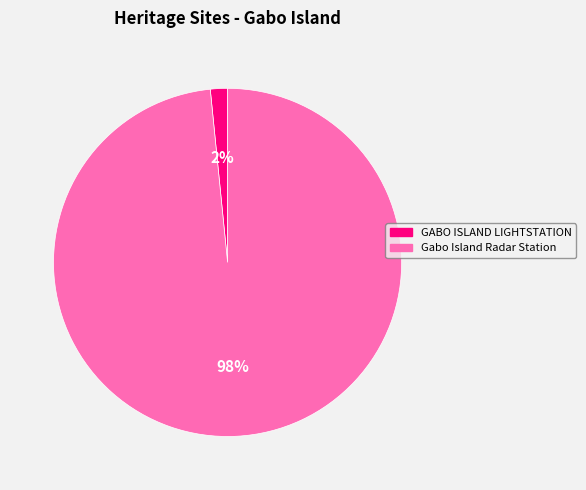

True or false: GABO ISLAND LIGHTSTATION accounts for 2% of the total.

True